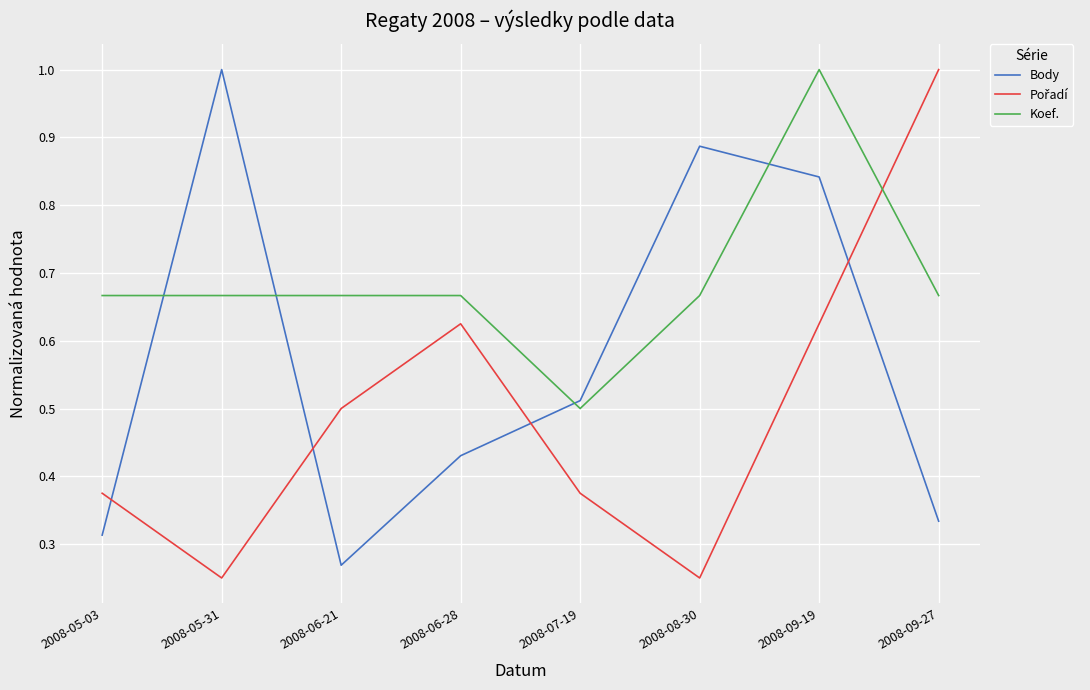

List the labels in order of Body value, smallest first.

2008-06-21, 2008-05-03, 2008-09-27, 2008-06-28, 2008-07-19, 2008-09-19, 2008-08-30, 2008-05-31